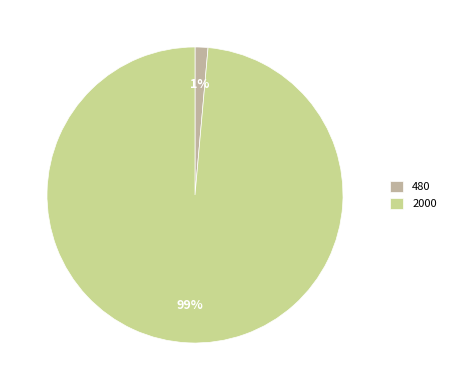

To the nearest percent, what percentage of the pie is 480?

1%